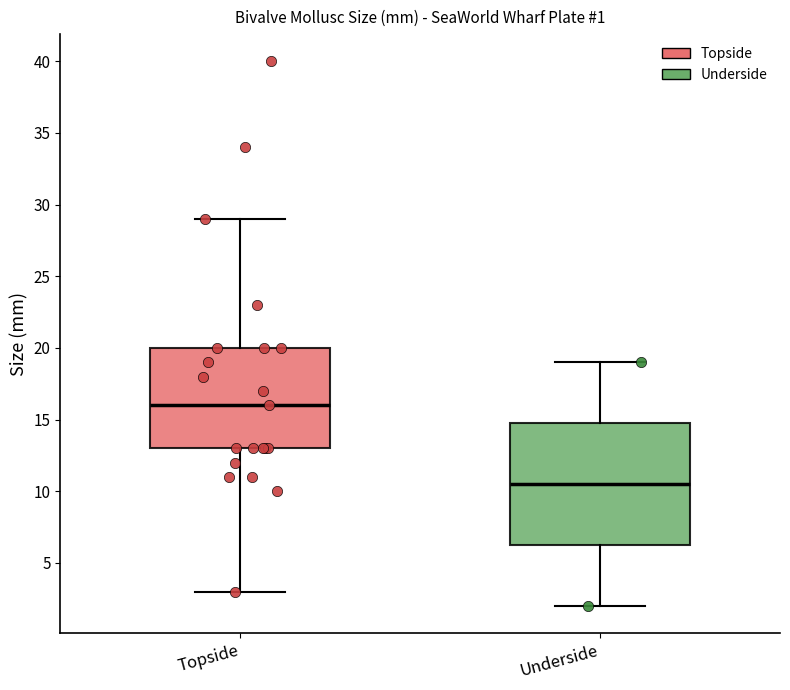

Comparing the boxes themselves (not the whiskers), which one is the tallest?

Underside